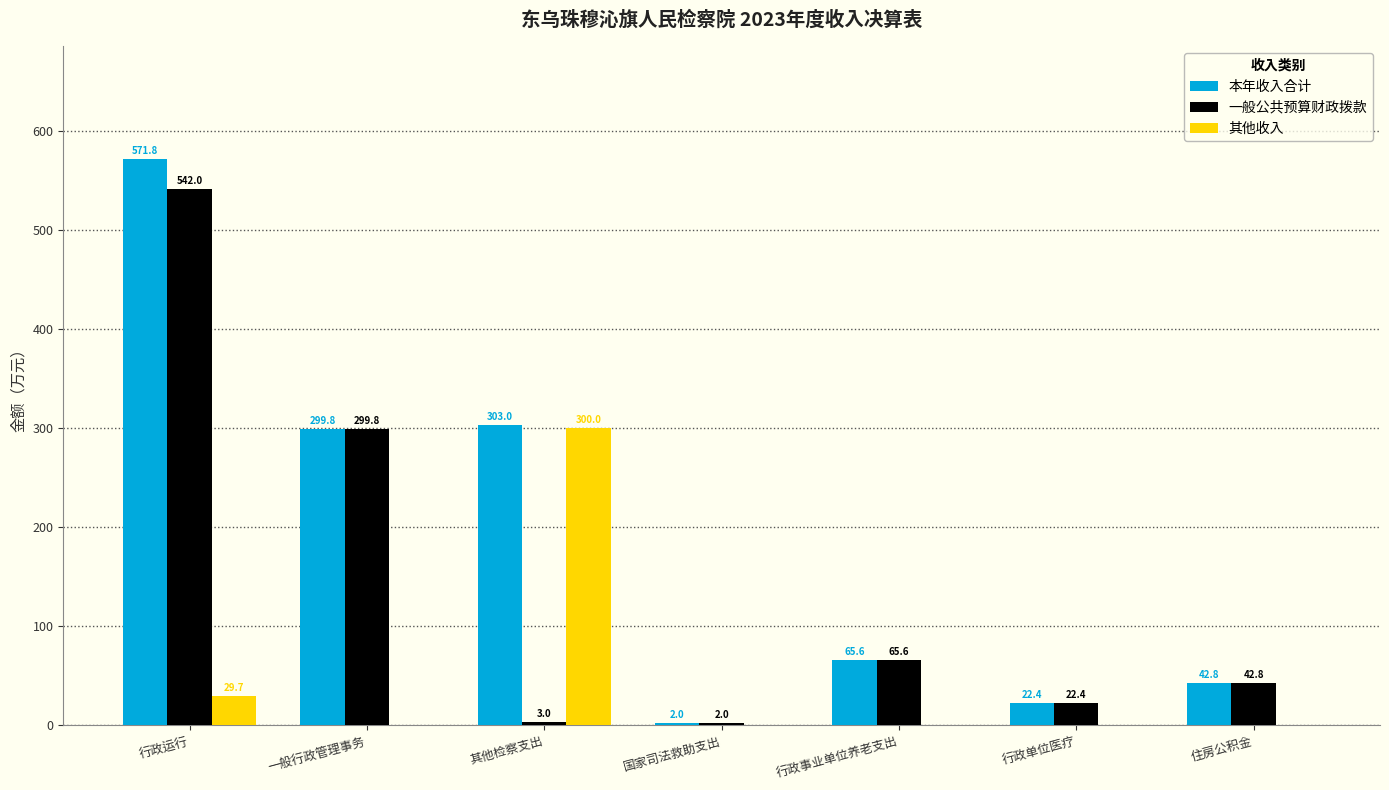

What is the maximum value for 其他收入?

300.0